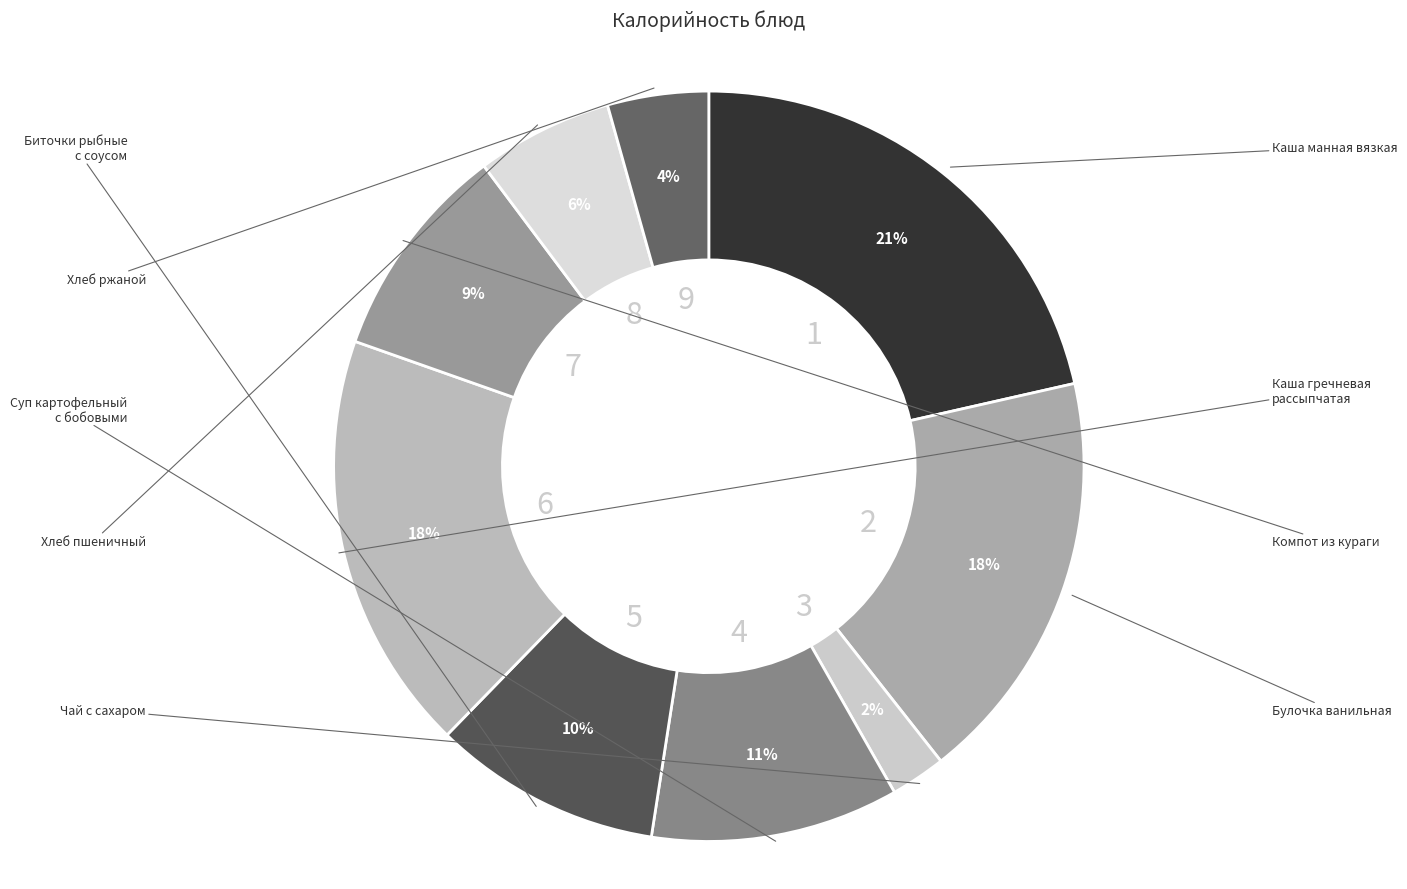

How many segments does this pie chart have?

9